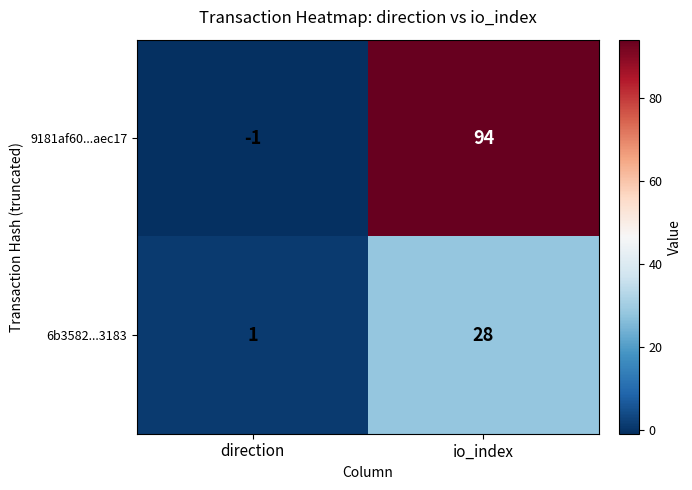

The 6b3582...3183 series shows 28 at io_index. True or false?

True